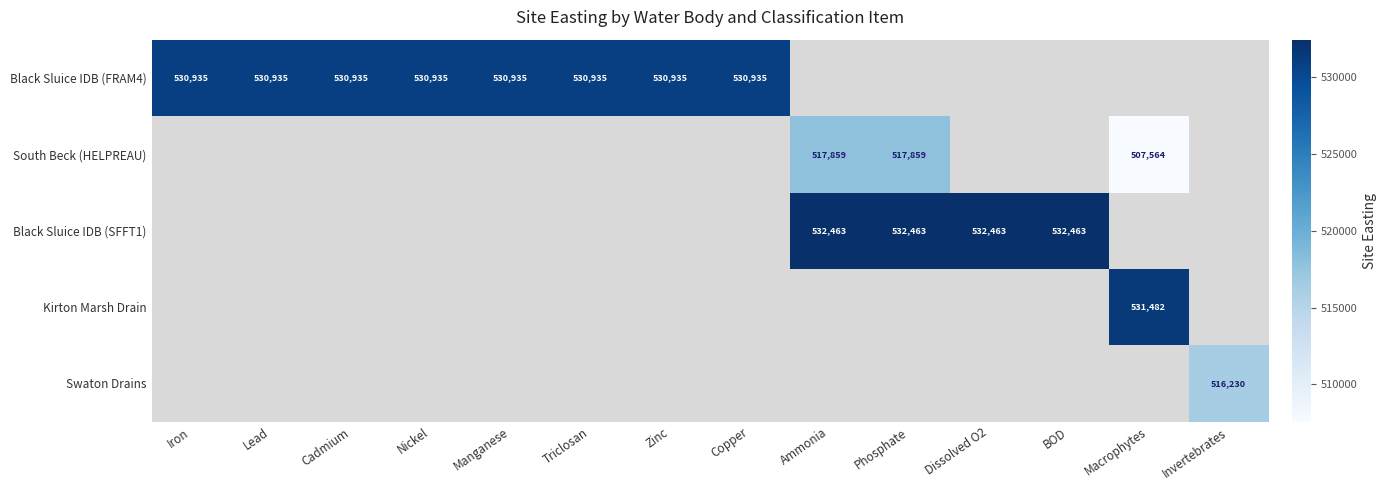

Is it true that Black Sluice IDB (SFFT1) equals 900991.8 at Ammonia?

False